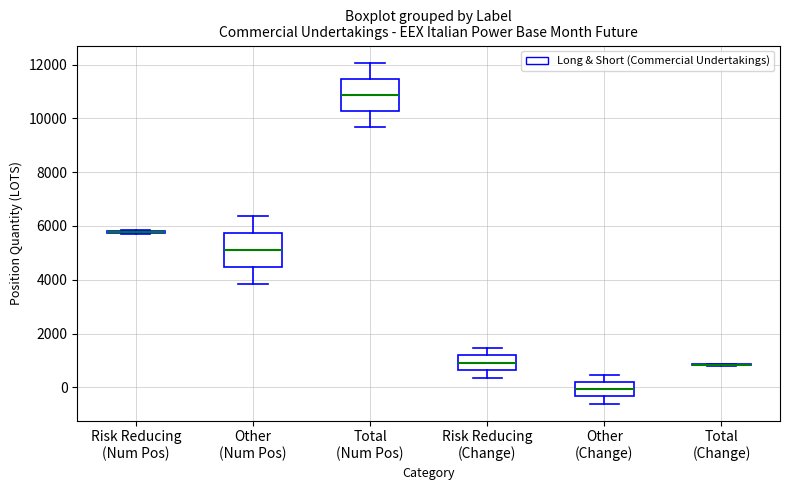

Where does the median line of the box for Risk Reducing (Change) sit on the y-axis? The values are not printed on the chart, so give them approximately, as read against the axis.

1000